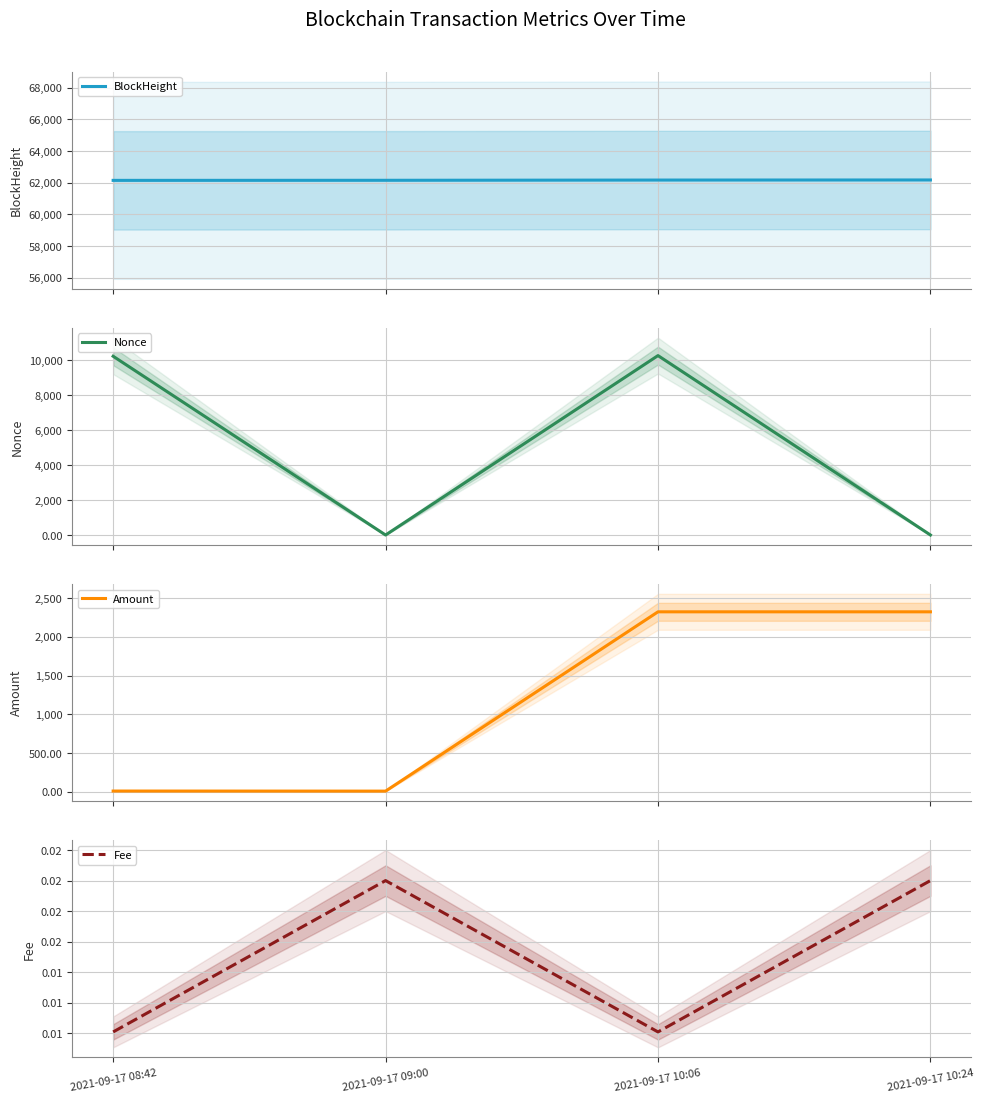

Where is Fee nearest to the value 0?

2021-09-17 08:42